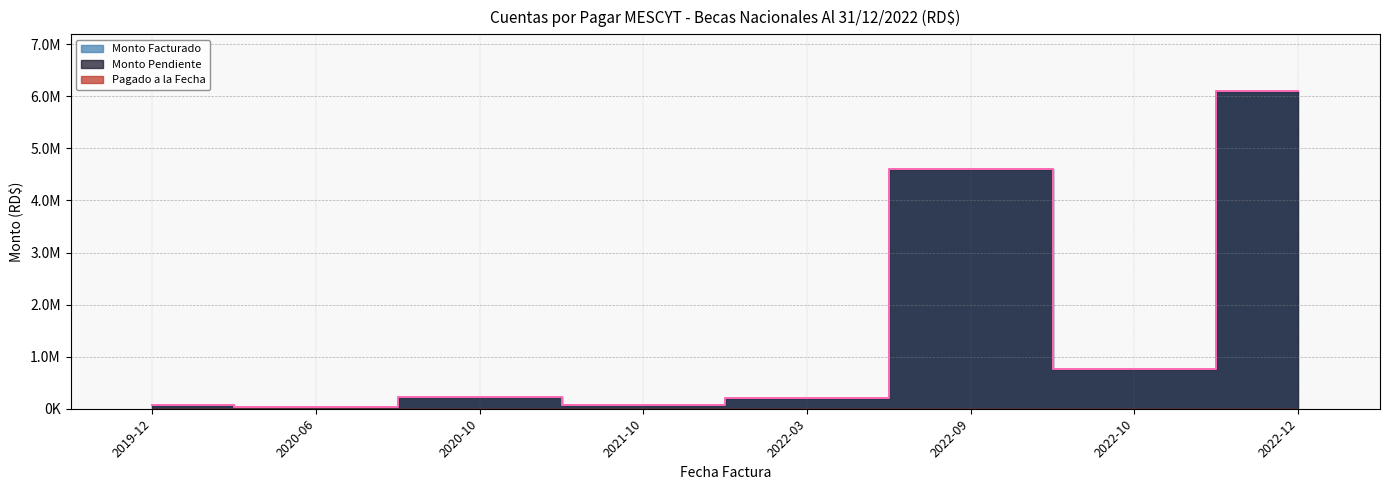

Which label corresponds to the smallest value in the chart?

2020-06